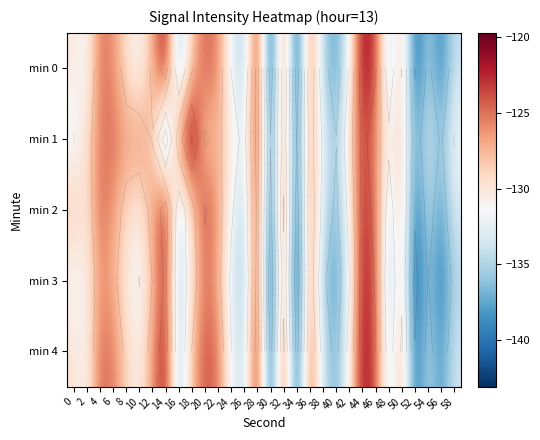

Which has a higher value, 46 or 24?

46